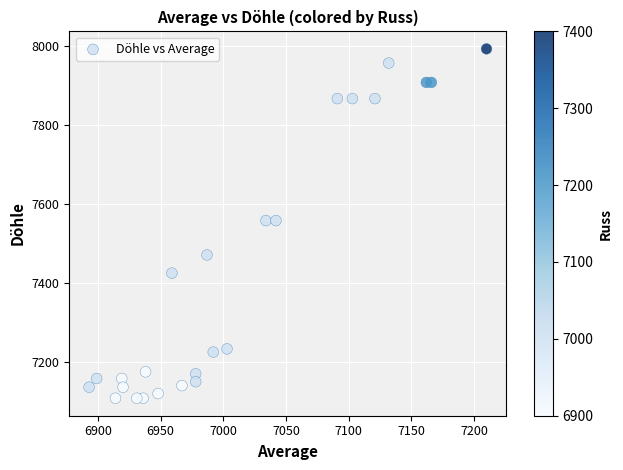

What is the range of X values (max minus min)?

317